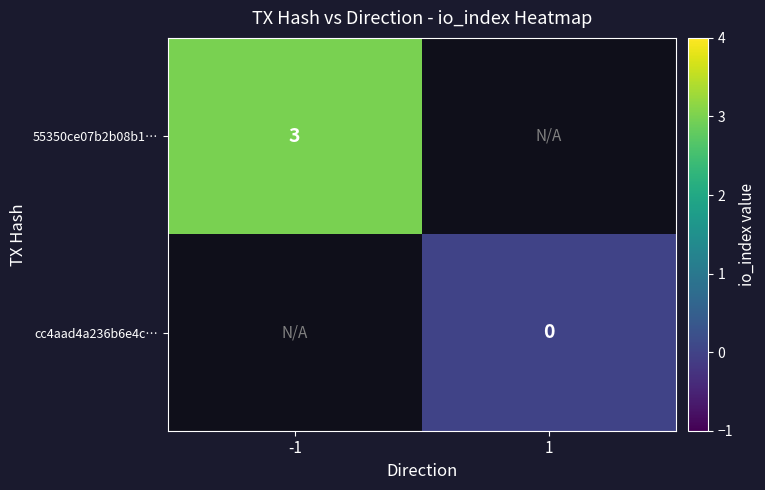

Is it true that 55350ce07b2b08b1… equals 5 at -1?

False